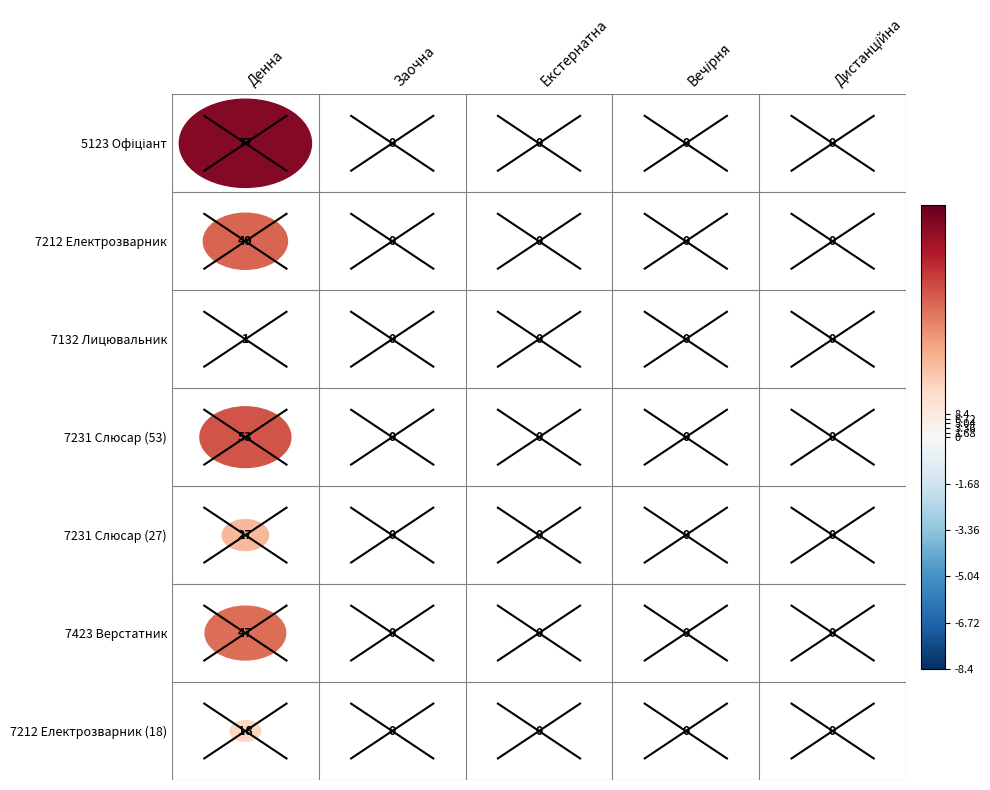

Which series changed the most between 5123 Офіціант and 7212 Електрозварник?

5123 Офіціант